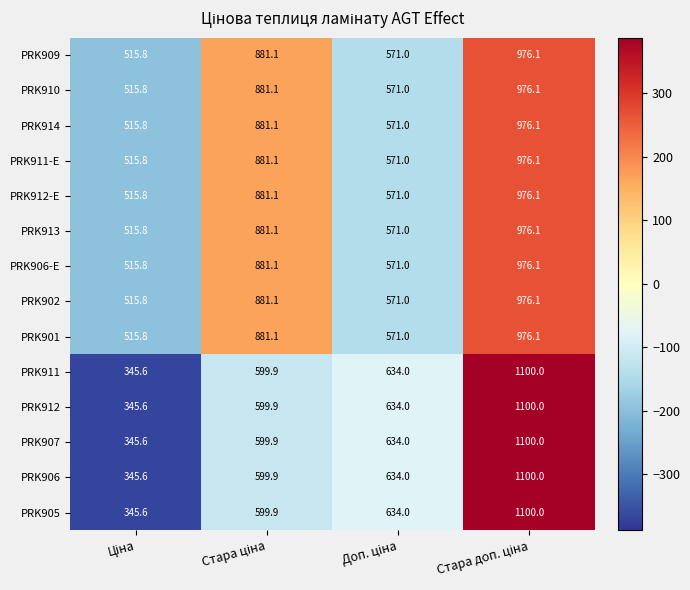

What is the greatest value displayed?

1100.0